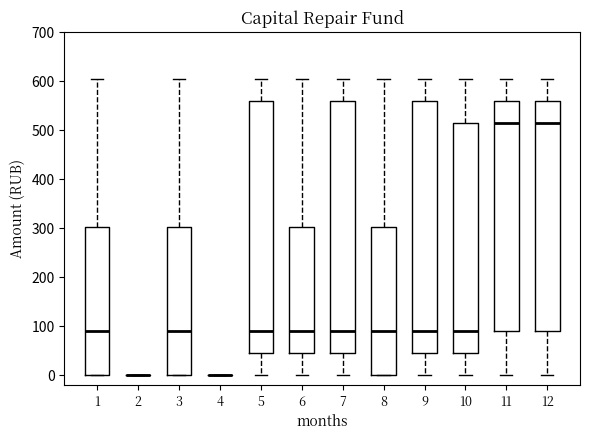

Reading left to right, read every box against the y-axis: the position of its median line, the range the box covers, and the ends of its whiskers. The values are not printed on the chart, so give them approximately, as read against the axis.

1: median 90, box 0 to 300, whiskers 0 to 610
2: box collapsed to a line at 0, whiskers 0 to 0
3: median 90, box 0 to 300, whiskers 0 to 610
4: box collapsed to a line at 0, whiskers 0 to 0
5: median 90, box 40 to 560, whiskers 0 to 610
6: median 90, box 40 to 300, whiskers 0 to 610
7: median 90, box 40 to 560, whiskers 0 to 610
8: median 90, box 0 to 300, whiskers 0 to 610
9: median 90, box 40 to 560, whiskers 0 to 610
10: median 90, box 40 to 520, whiskers 0 to 610
11: median 520, box 90 to 560, whiskers 0 to 610
12: median 520, box 90 to 560, whiskers 0 to 610